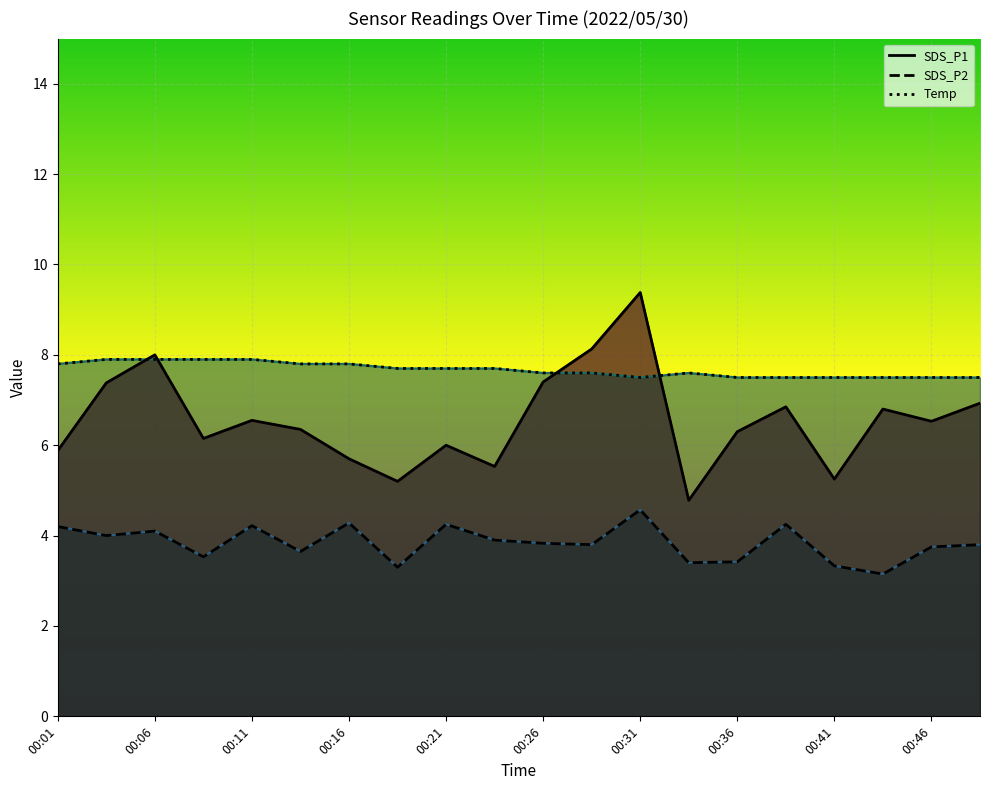

What is the value of the Temp point at the 4th from the left?

7.9